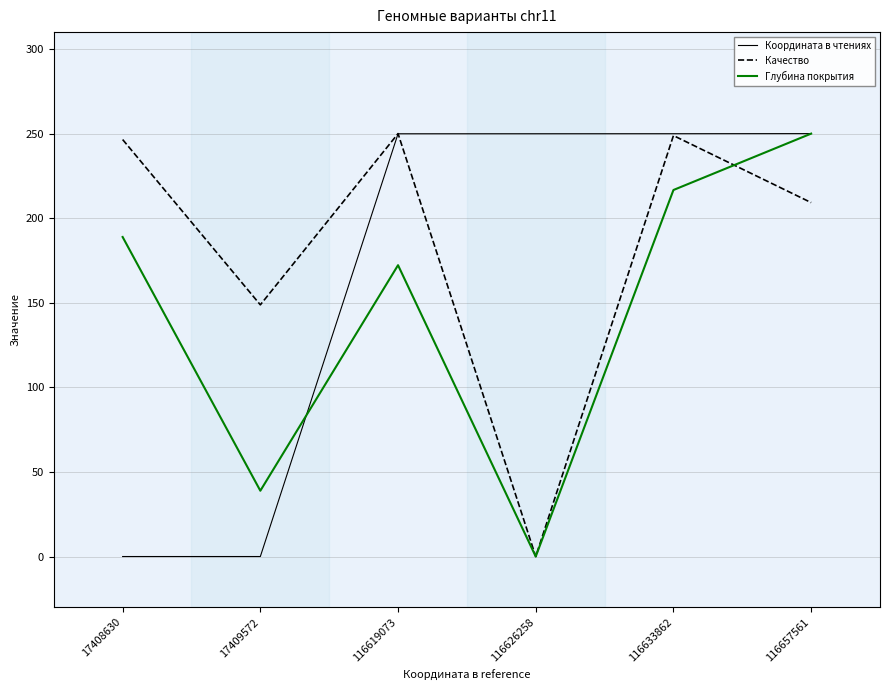

Where is Координата в чтениях nearest to the value 125?

116619073